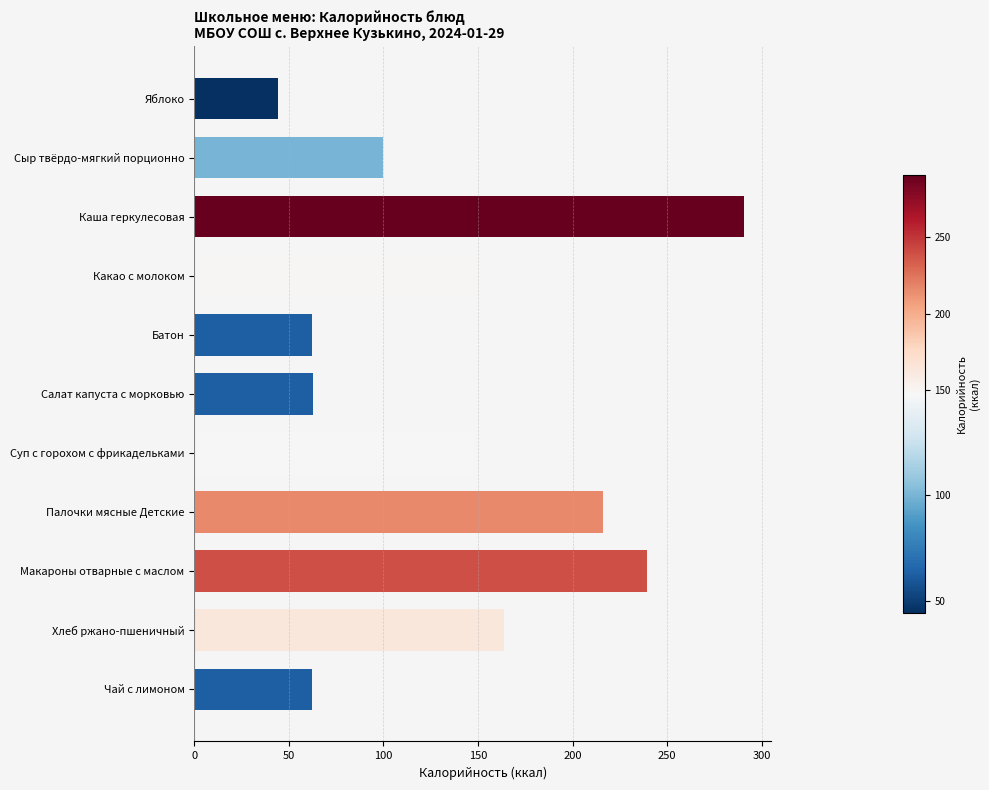

The chart shows a value of 239.4 at Макароны отварные с маслом. True or false?

True